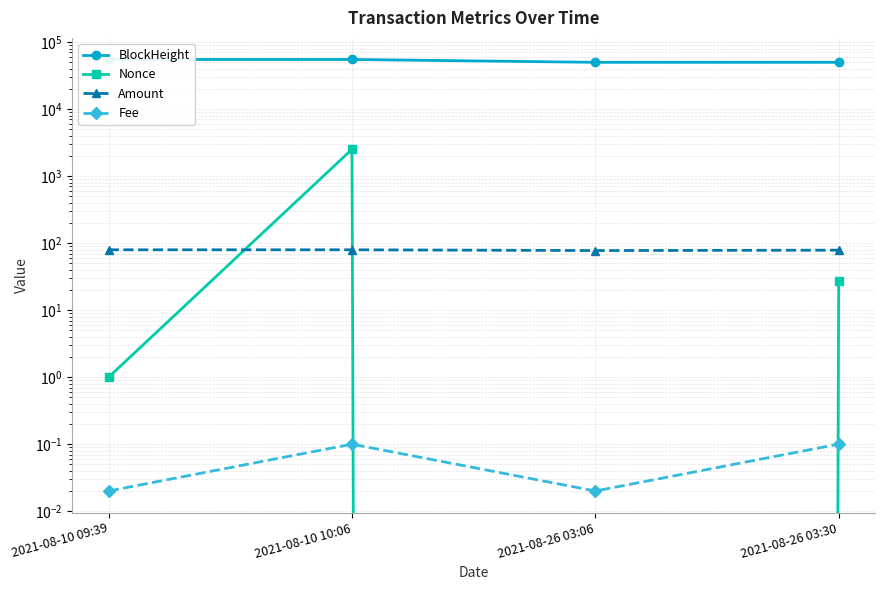

What is the difference between the maximum and minimum values in the Amount series?

2.0